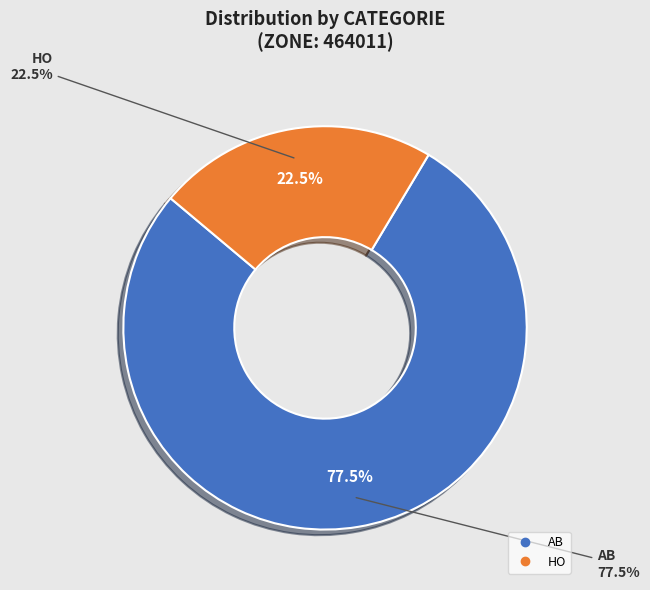

What portion of the pie excludes HO?

77.5%